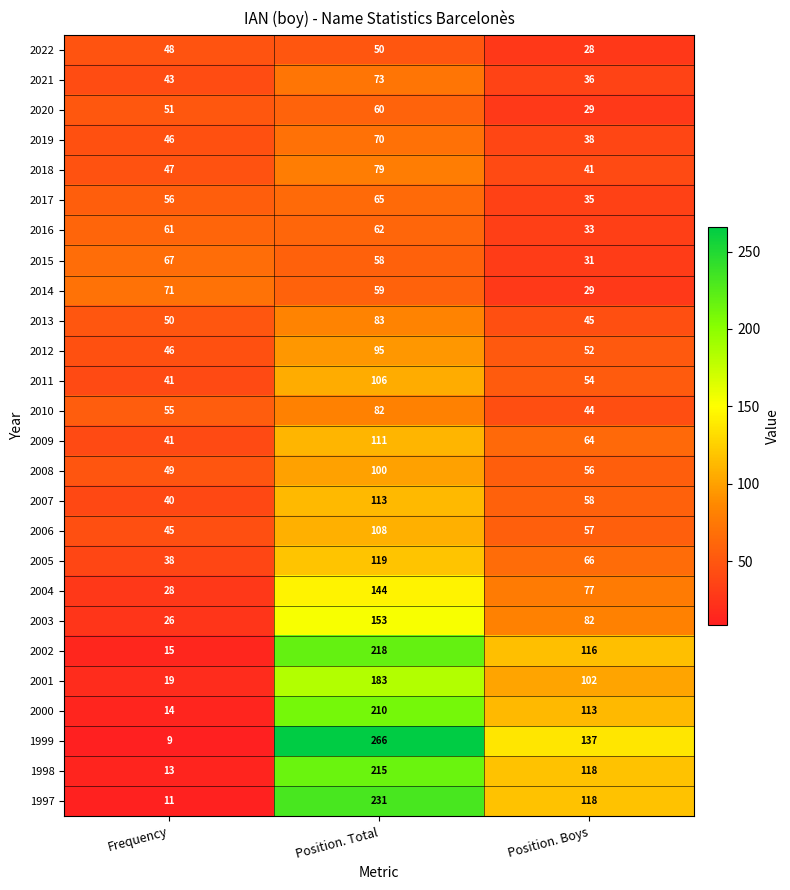

Which label corresponds to the smallest value in the chart?

Frequency